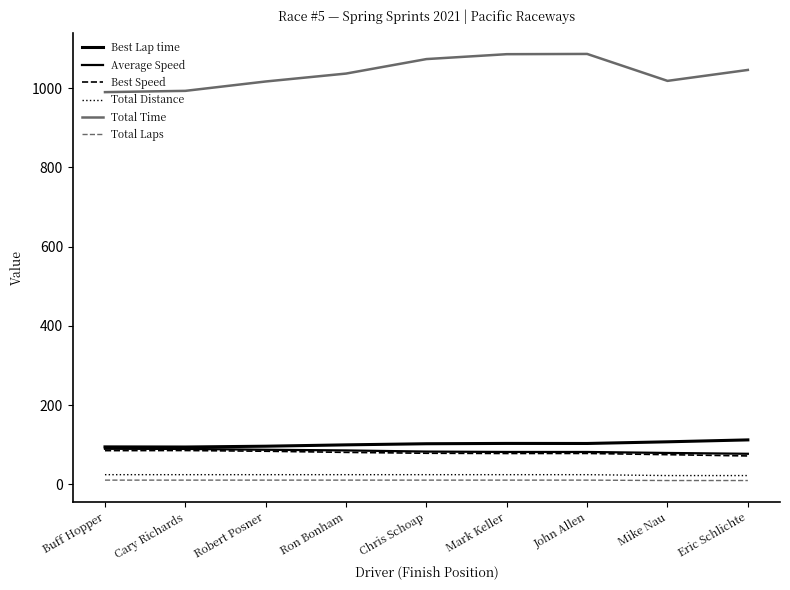

True or false: Total Laps has more than 2 points higher than both neighbors.

False